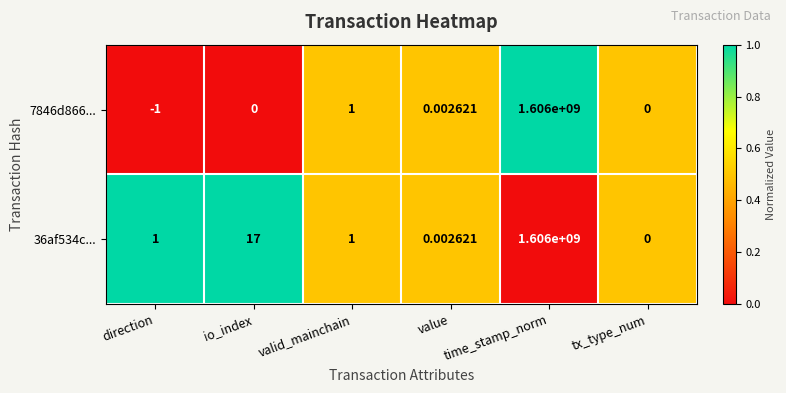

At which category is the sum across all series the highest?

time_stamp_norm